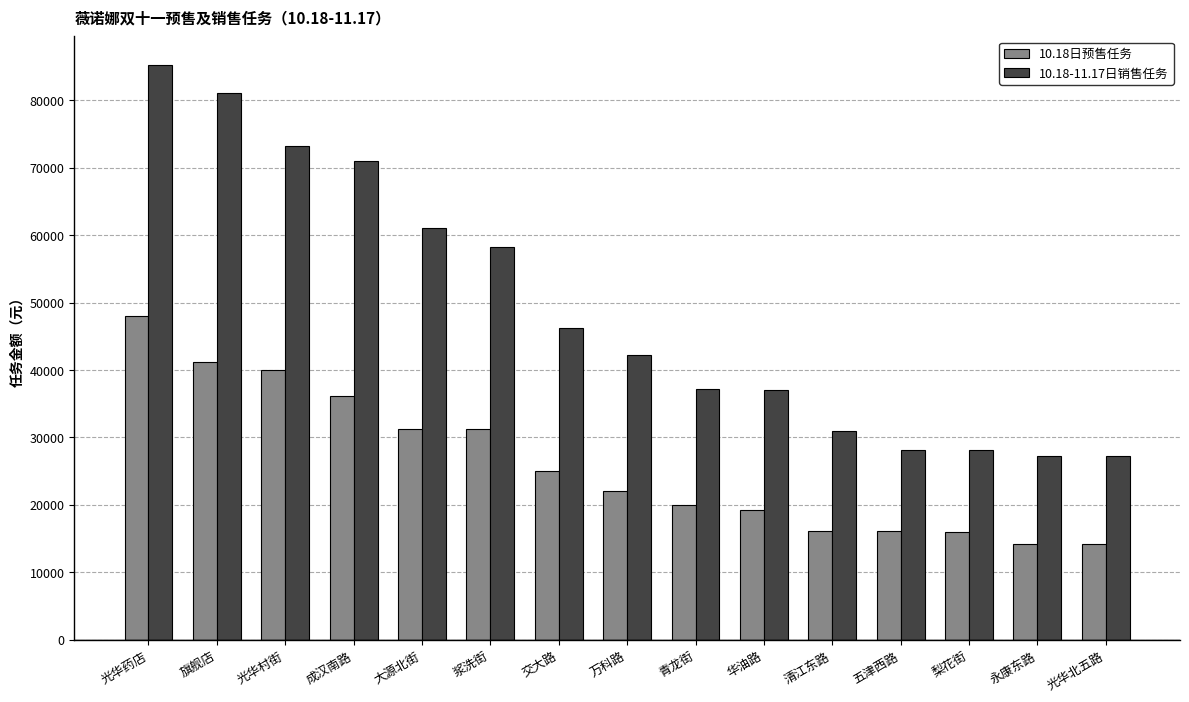

What is the difference between the highest and lowest values at 浆洗街?

27006